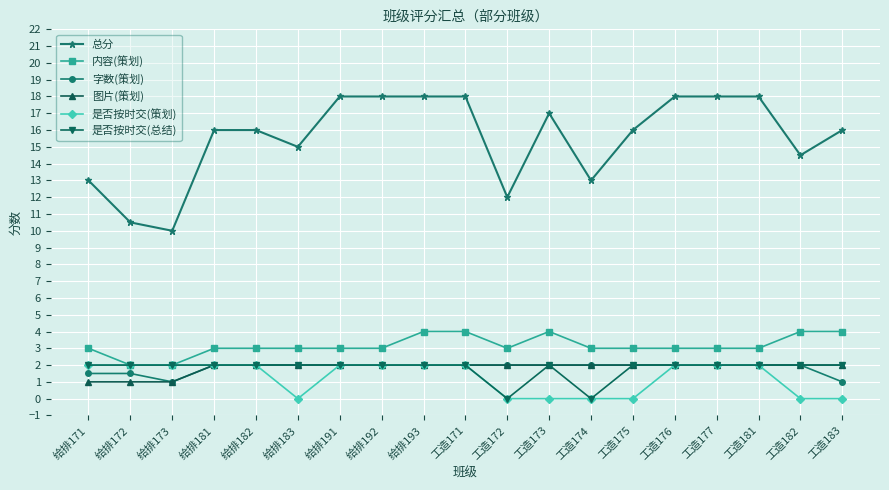

Is the value of 是否按时交(策划) at 给排192 greater than the value of 总分 at 工造174?

No